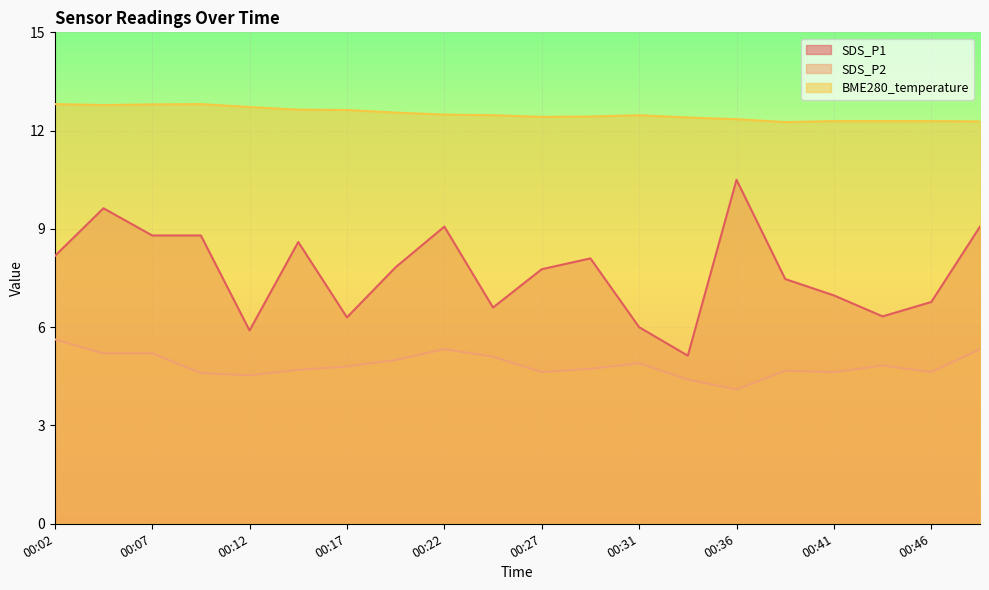

What is the value of the SDS_P1 point at the 16th from the left?

7.5